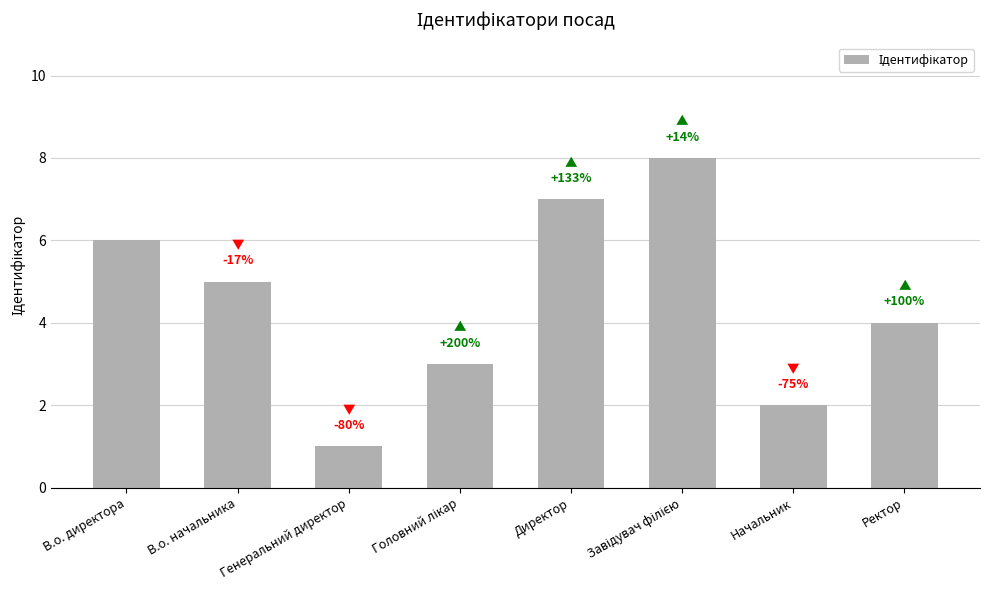

Reading left to right, list all the values displayed in this chart.

6	5	1	3	7	8	2	4